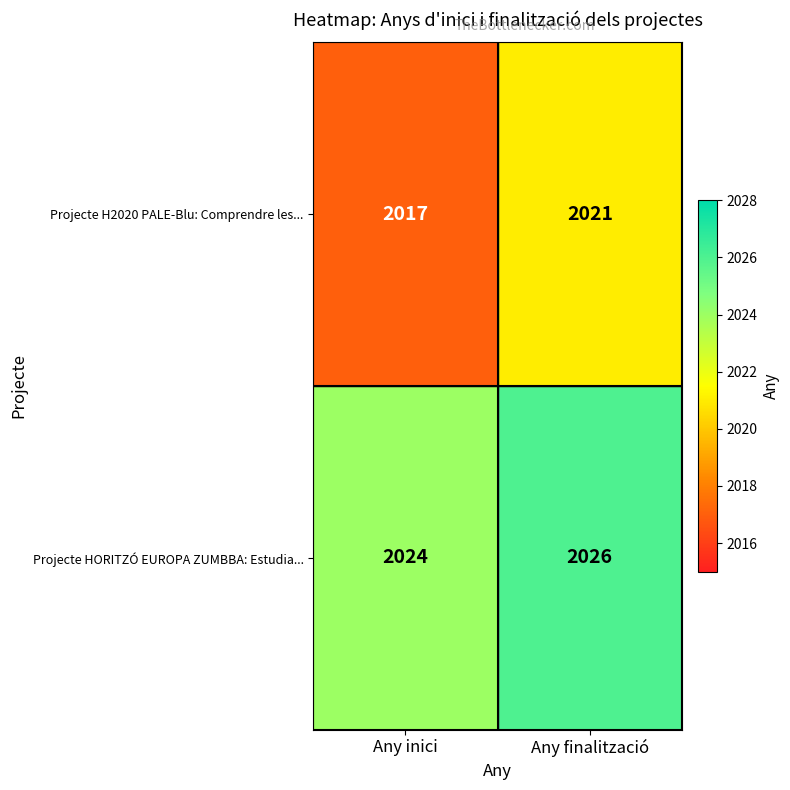

What is the sum of the Projecte HORITZÓ EUROPA ZUMBBA: Estudia... values at Any inici and Any finalització?

4050